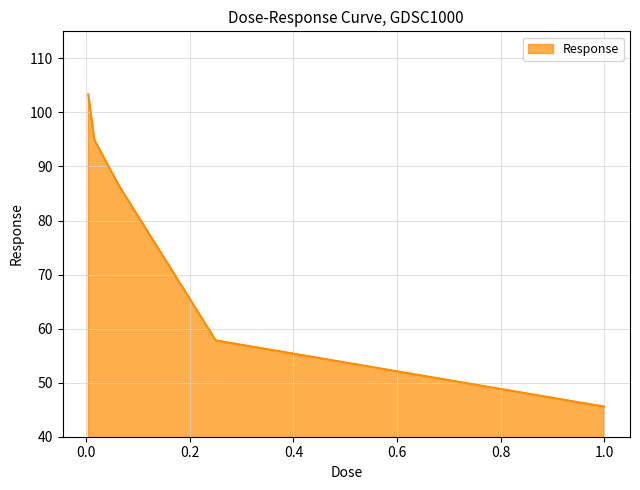

How many lines are shown in the chart?

1